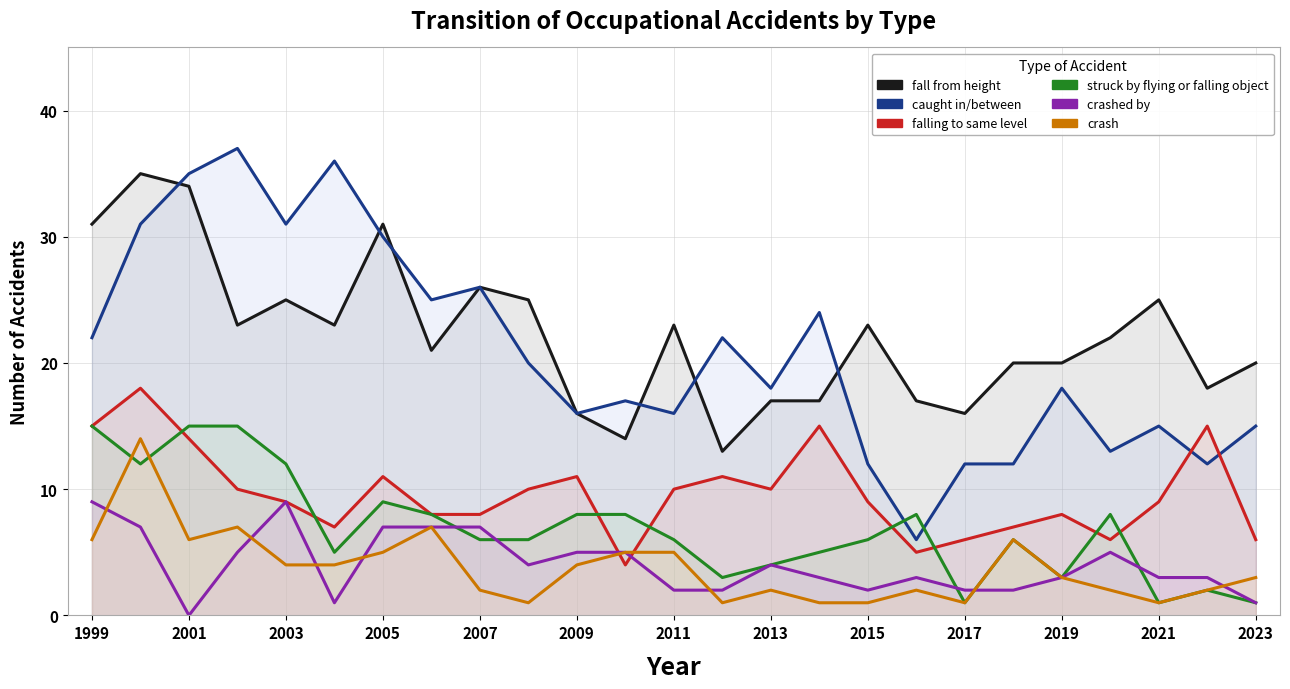

Rank the series by their maximum value, from lowest to highest.

crashed by, crash, struck by flying or falling object, falling to same level, fall from height, caught in/between